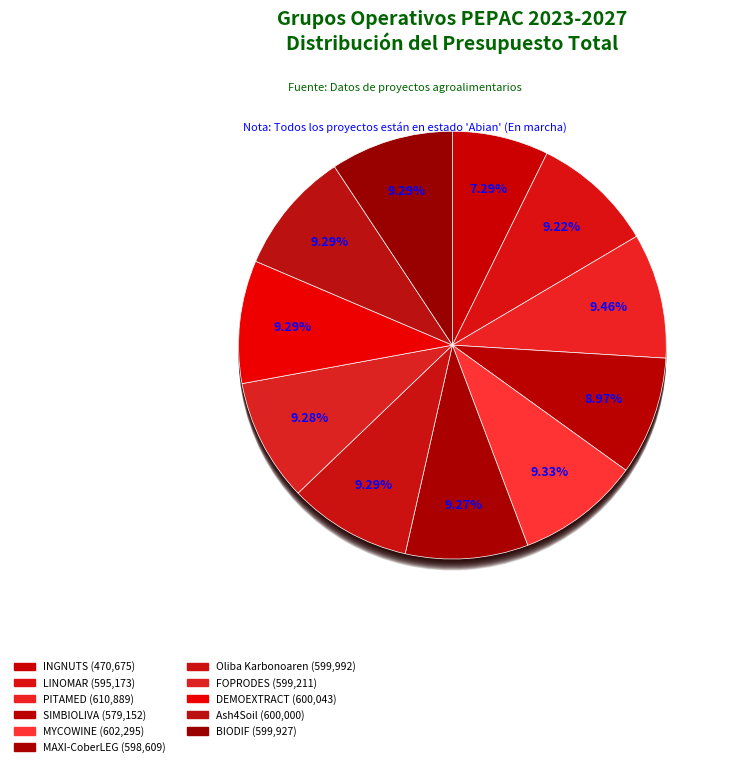

What is the largest slice in the pie chart?

PITAMED